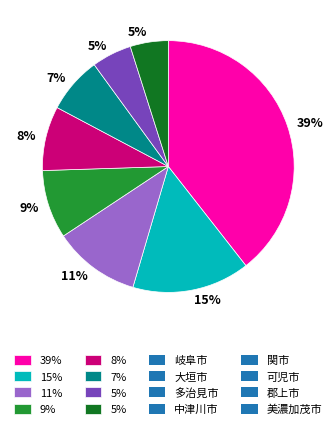

Does any single category account for the majority?

No